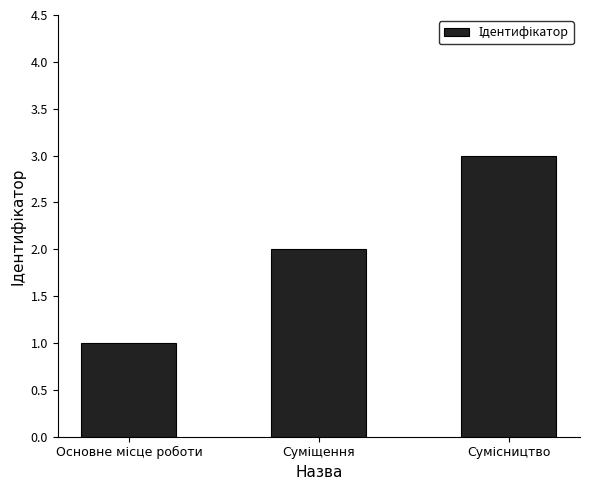

What is the greatest value displayed?

3